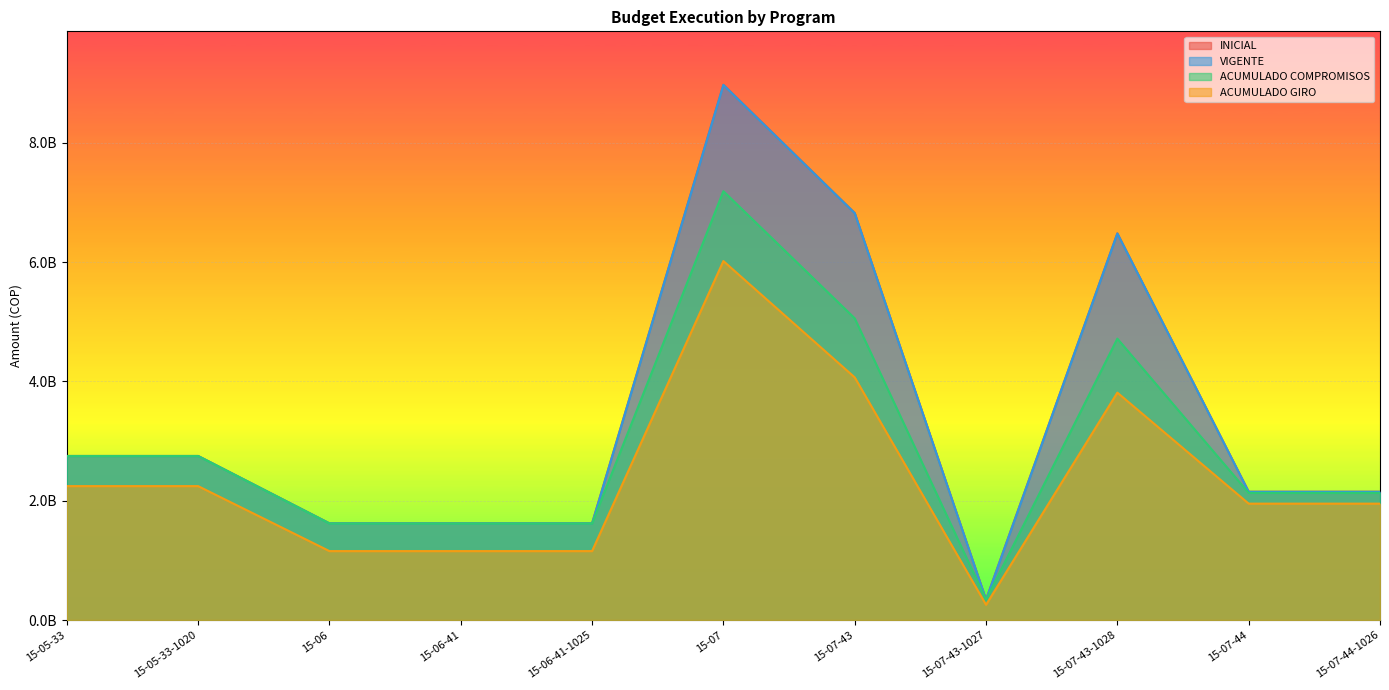

At which label does ACUMULADO GIRO first exceed 1950965648?

15-05-33